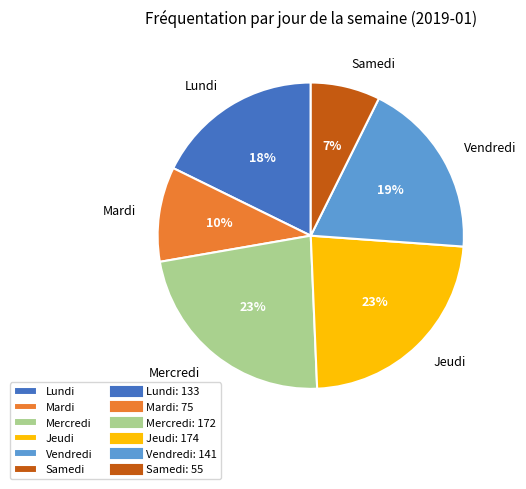

Count the number of slices in the pie.

6